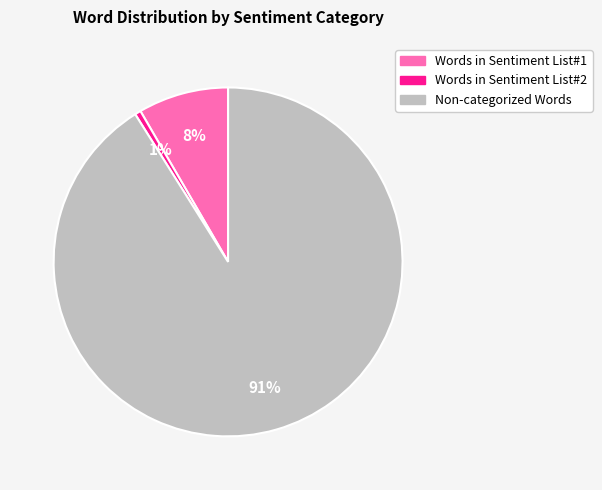

Between Non-categorized Words and Words in Sentiment List#2, which is larger?

Non-categorized Words